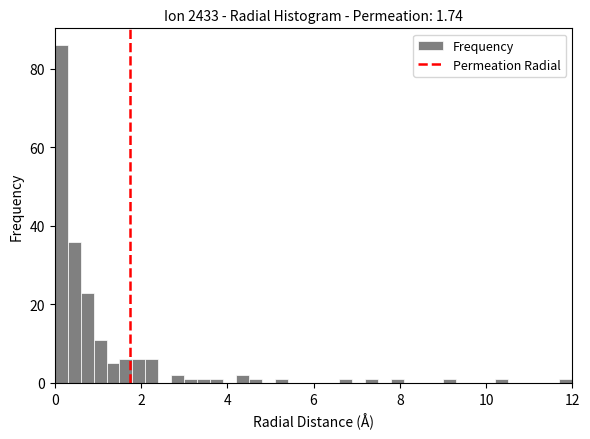

Around what value on the x-axis is the tallest bar? Give the approximate position of its centre, as read against the axis.

0.2